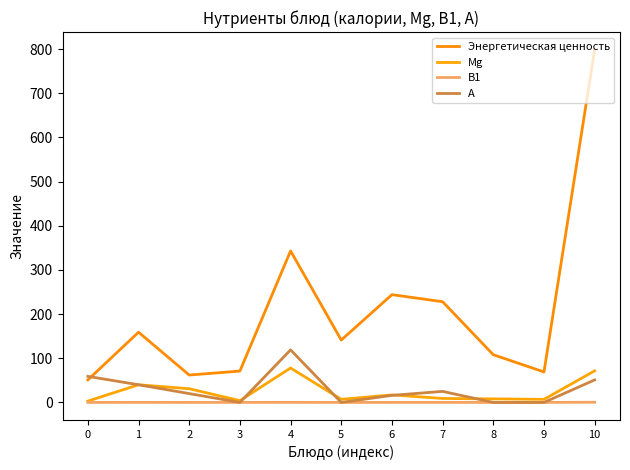

What is the greatest value displayed?

798.6